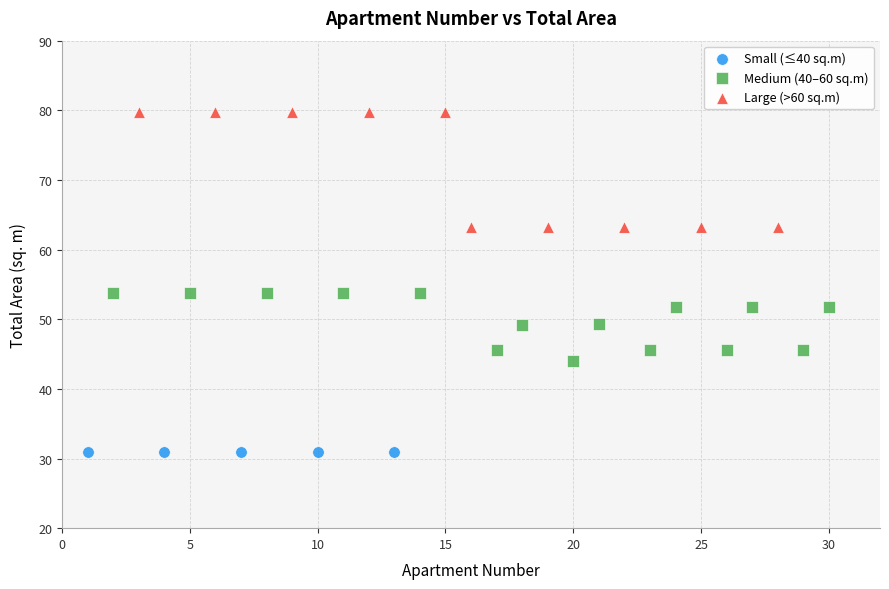

Which series contains the highest Y value?

Large (>60 sq.m)